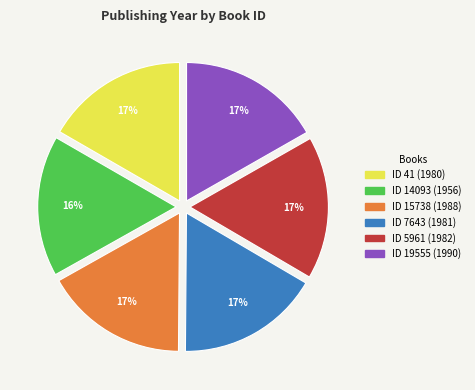

To the nearest percent, what portion does ID 7643 (1981) represent?

17%